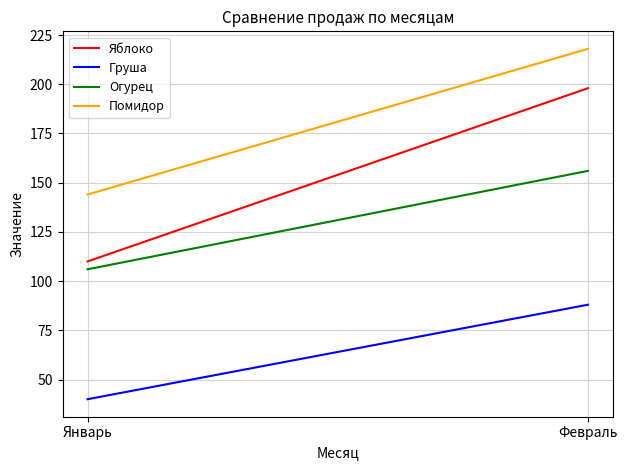

How many lines are shown in the chart?

4